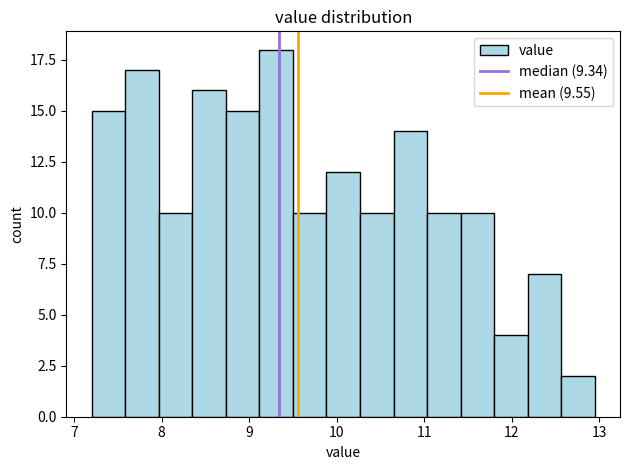

Read against the x-axis, roughly where is the centre of the tallest bar?

9.3